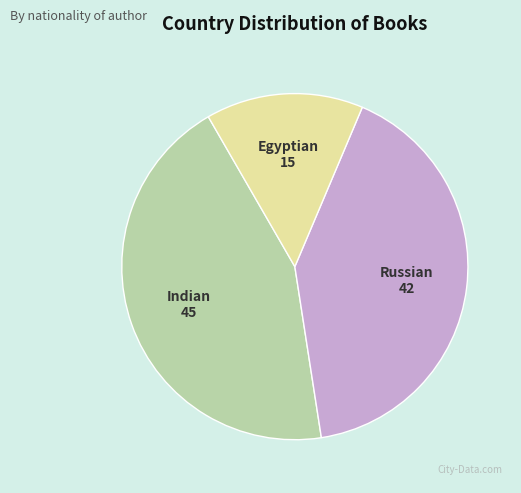

What is the largest slice in the pie chart?

Indian